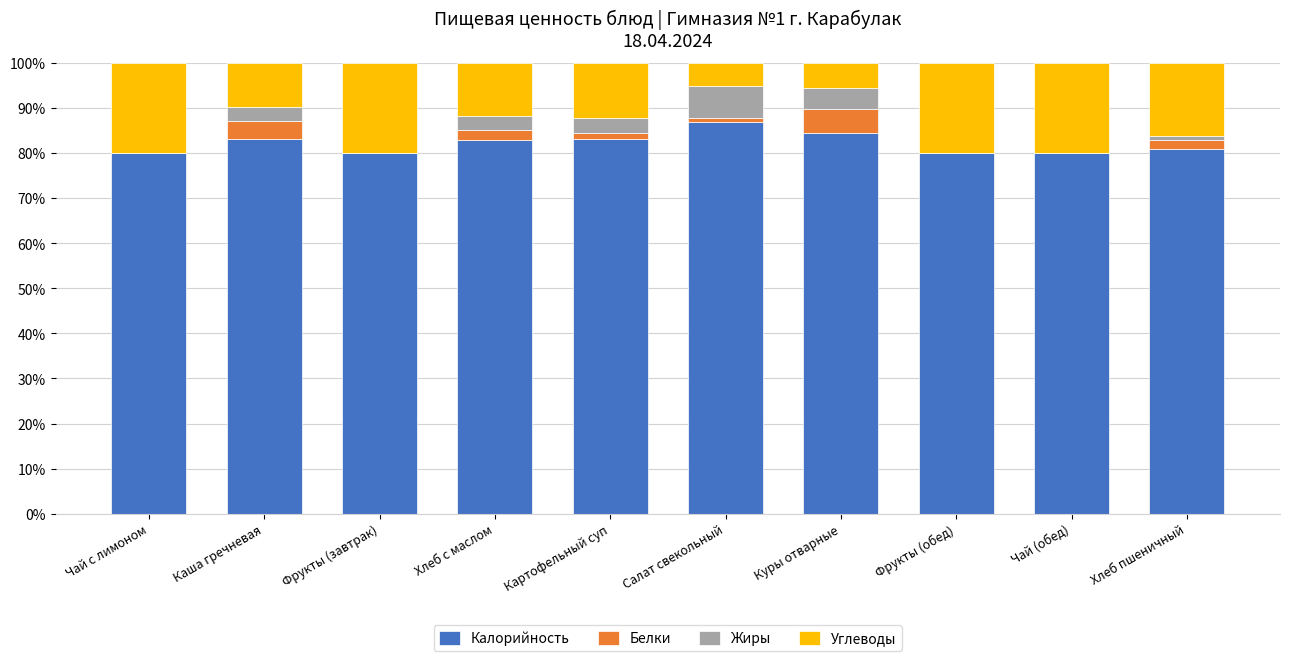

Are the bars horizontal?

No